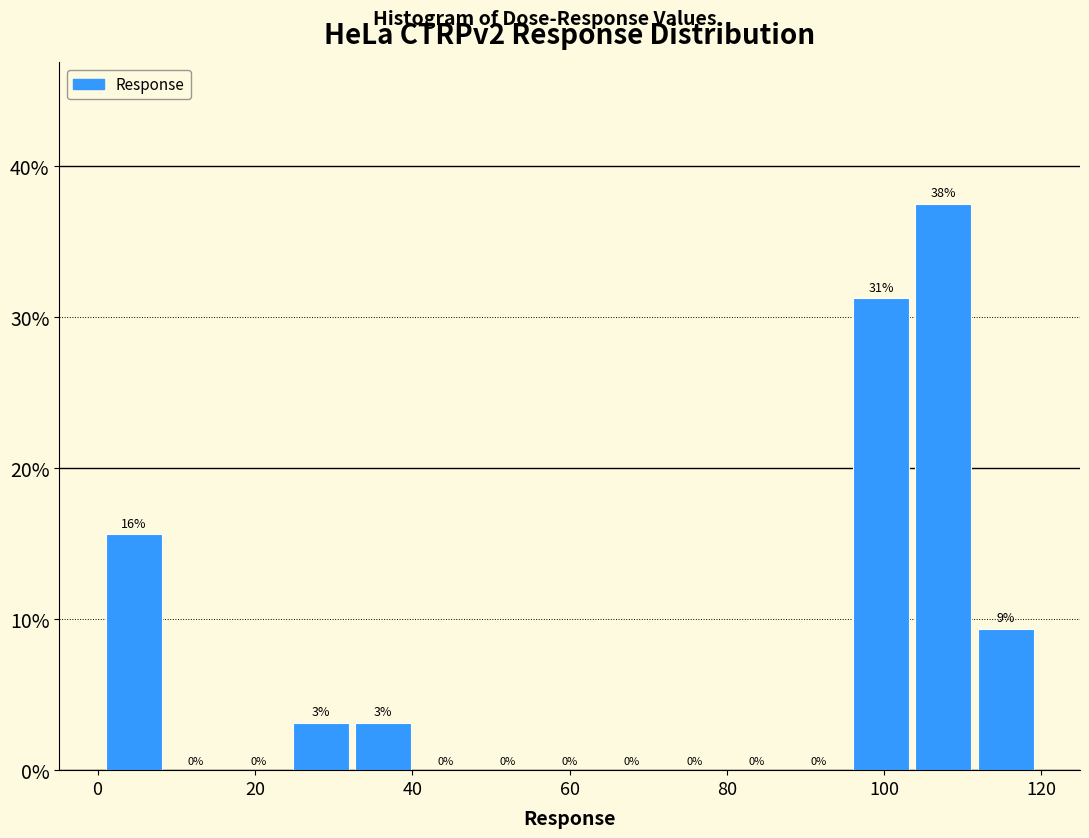

Read against the x-axis, roughly where is the centre of the tallest bar?

108